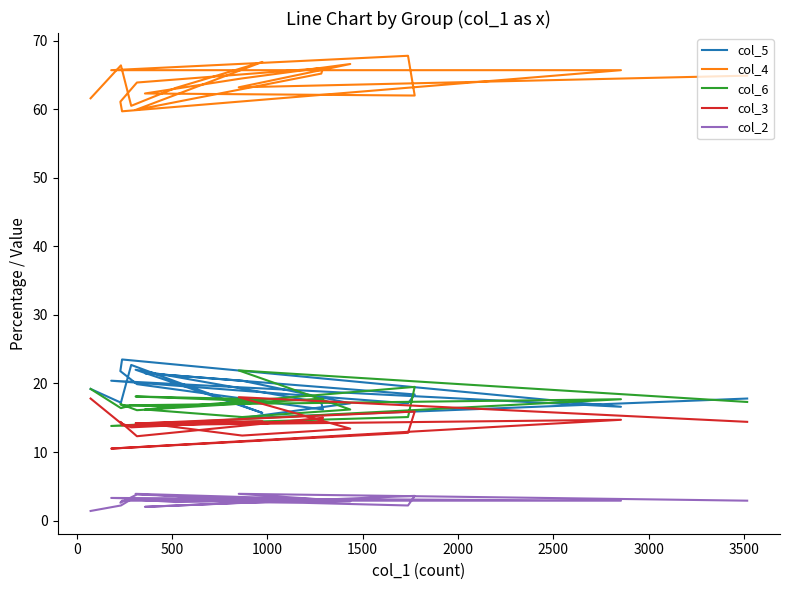

Which series has the widest spread of values?

col_5